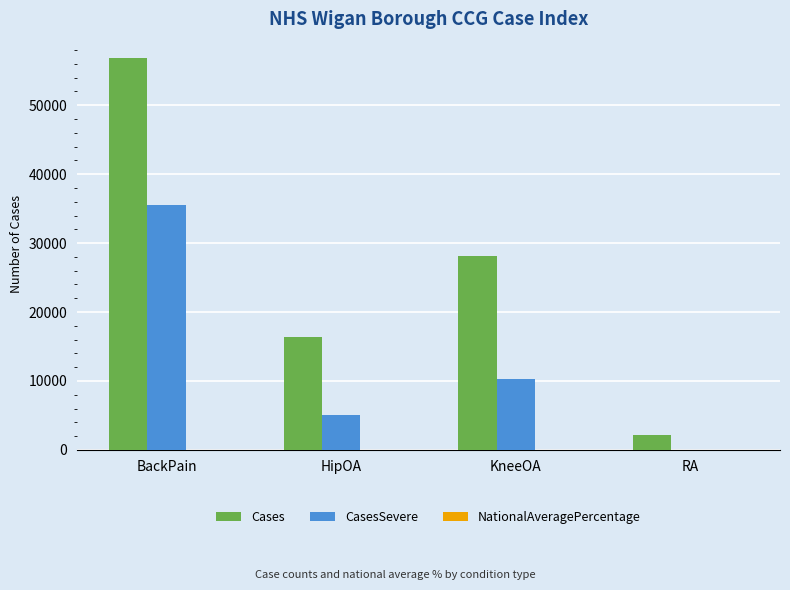

Is the value of CasesSevere at KneeOA greater than the value of Cases at HipOA?

No